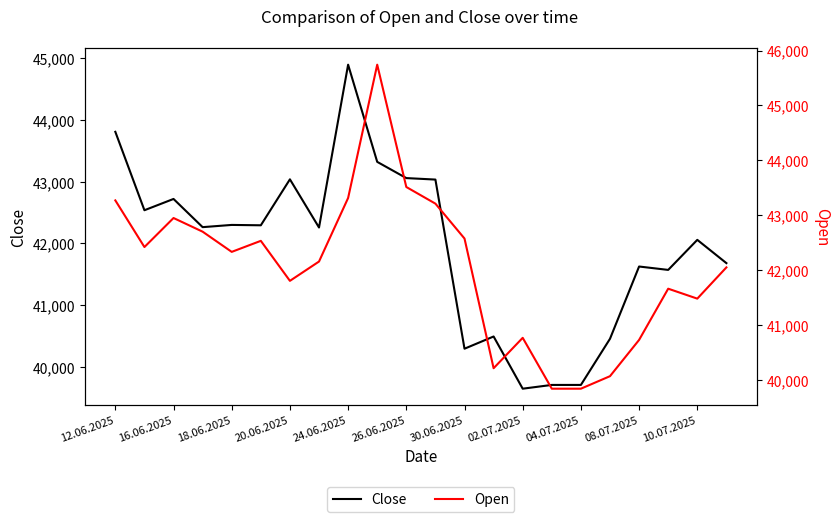

What is the lowest value of the Close series?

39647